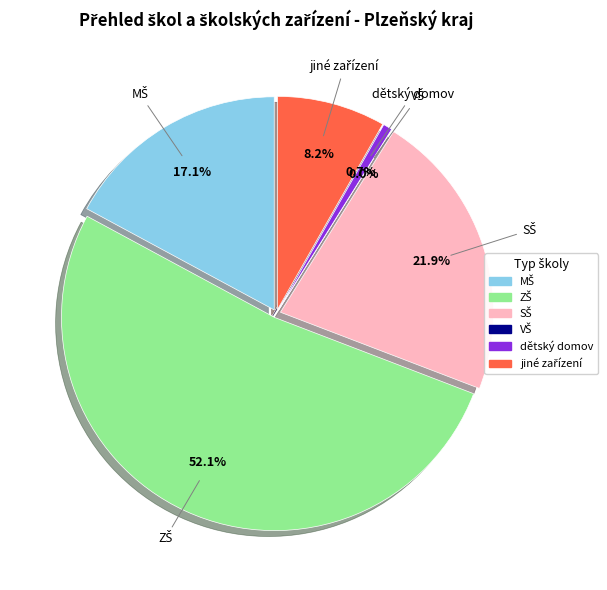

Which slice is the largest?

ZŠ